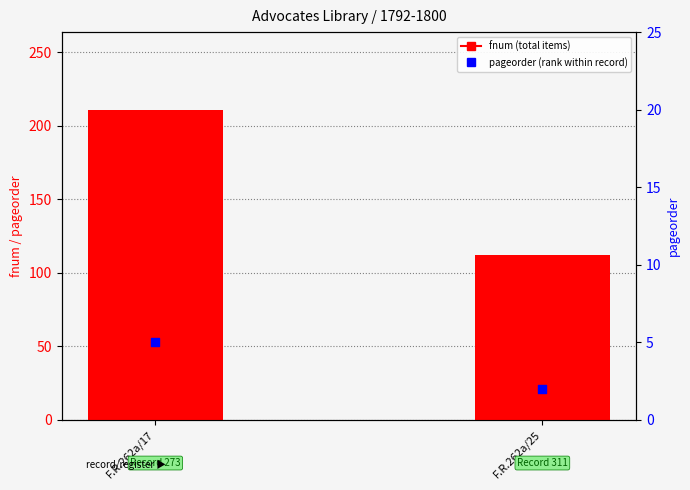

Which series contains the lowest Y value?

pageorder (rank)